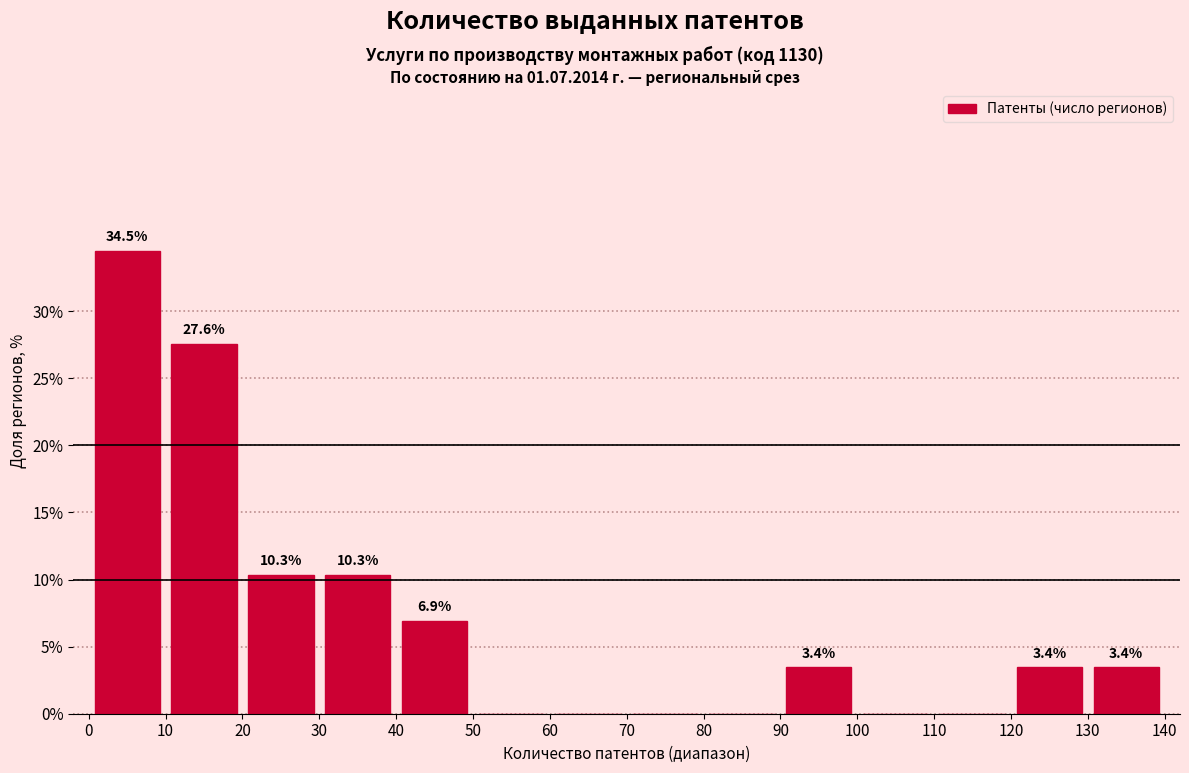

Which range on the x-axis has the tallest bar?

0 to 10